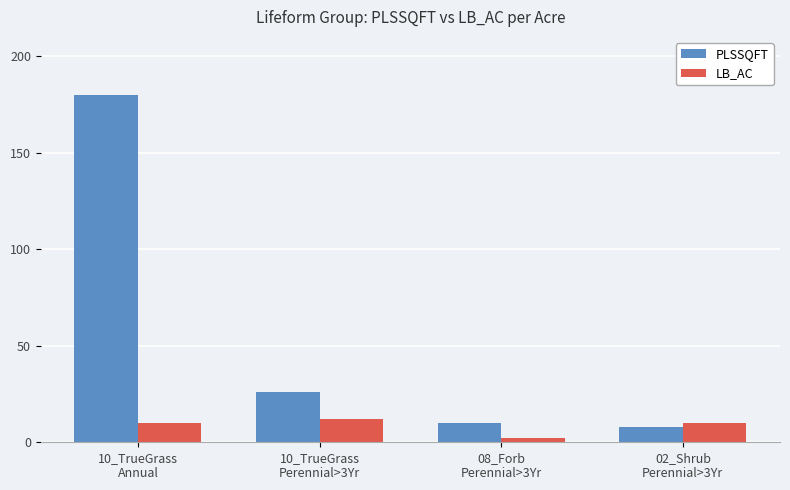

Which series has the largest range (max minus min)?

PLSSQFT